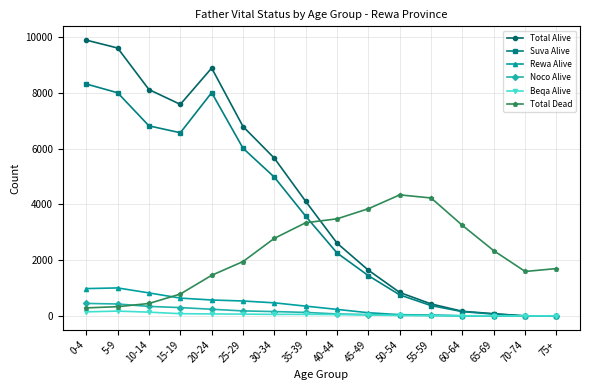

Which category has the highest value in the Total Dead series?

50-54